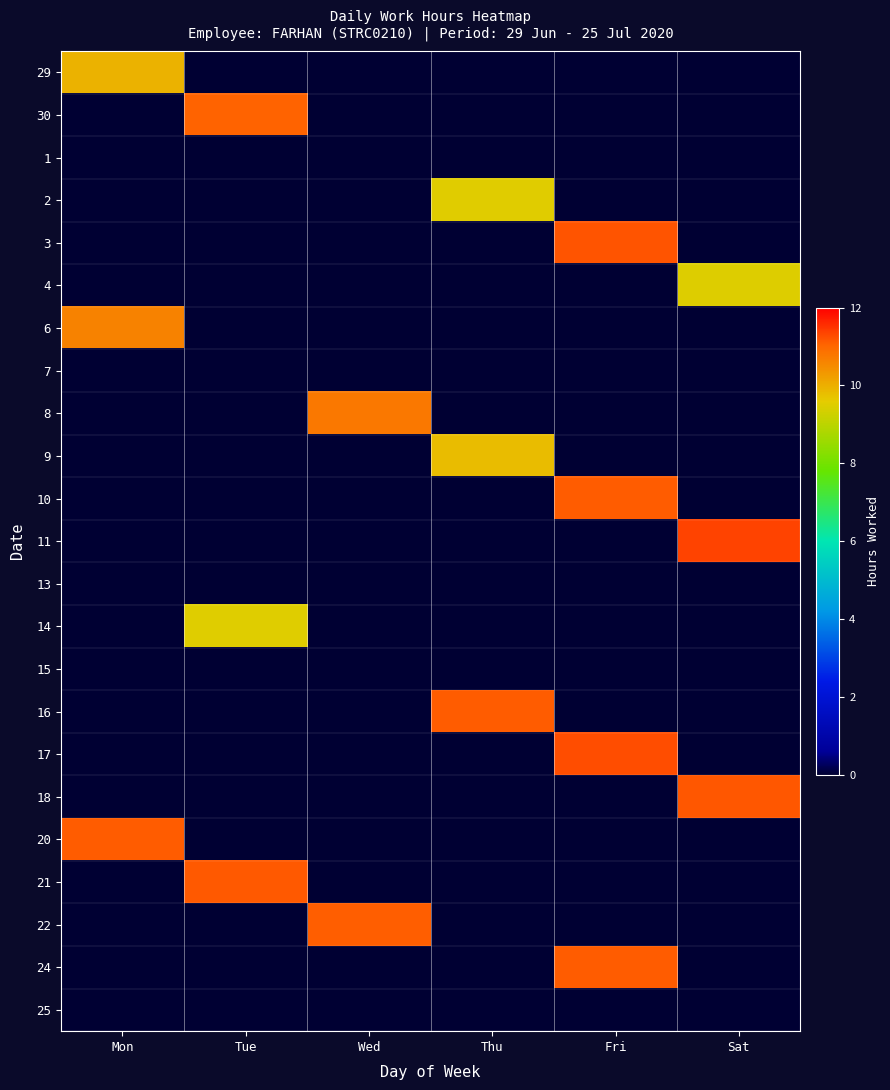

Reading right to left, list all the values displayed in this chart.

29: Sat=0.0	Fri=0.0	Thu=0.0	Wed=0.0	Tue=0.0	Mon=9.9
30: Sat=0.0	Fri=0.0	Thu=0.0	Wed=0.0	Tue=11.0	Mon=0.0
1: Sat=0.0	Fri=0.0	Thu=0.0	Wed=0.0	Tue=0.0	Mon=0.0
2: Sat=0.0	Fri=0.0	Thu=9.5	Wed=0.0	Tue=0.0	Mon=0.0
3: Sat=0.0	Fri=11.2	Thu=0.0	Wed=0.0	Tue=0.0	Mon=0.0
4: Sat=9.5	Fri=0.0	Thu=0.0	Wed=0.0	Tue=0.0	Mon=0.0
6: Sat=0.0	Fri=0.0	Thu=0.0	Wed=0.0	Tue=0.0	Mon=10.6
7: Sat=0.0	Fri=0.0	Thu=0.0	Wed=0.0	Tue=0.0	Mon=0.0
8: Sat=0.0	Fri=0.0	Thu=0.0	Wed=10.8	Tue=0.0	Mon=0.0
9: Sat=0.0	Fri=0.0	Thu=9.8	Wed=0.0	Tue=0.0	Mon=0.0
10: Sat=0.0	Fri=11.1	Thu=0.0	Wed=0.0	Tue=0.0	Mon=0.0
11: Sat=11.3	Fri=0.0	Thu=0.0	Wed=0.0	Tue=0.0	Mon=0.0
13: Sat=0.0	Fri=0.0	Thu=0.0	Wed=0.0	Tue=0.0	Mon=0.0
14: Sat=0.0	Fri=0.0	Thu=0.0	Wed=0.0	Tue=9.5	Mon=0.0
15: Sat=0.0	Fri=0.0	Thu=0.0	Wed=0.0	Tue=0.0	Mon=0.0
16: Sat=0.0	Fri=0.0	Thu=11.1	Wed=0.0	Tue=0.0	Mon=0.0
17: Sat=0.0	Fri=11.2	Thu=0.0	Wed=0.0	Tue=0.0	Mon=0.0
18: Sat=11.2	Fri=0.0	Thu=0.0	Wed=0.0	Tue=0.0	Mon=0.0
20: Sat=0.0	Fri=0.0	Thu=0.0	Wed=0.0	Tue=0.0	Mon=11.1
21: Sat=0.0	Fri=0.0	Thu=0.0	Wed=0.0	Tue=11.2	Mon=0.0
22: Sat=0.0	Fri=0.0	Thu=0.0	Wed=11.1	Tue=0.0	Mon=0.0
24: Sat=0.0	Fri=11.1	Thu=0.0	Wed=0.0	Tue=0.0	Mon=0.0
25: Sat=0.0	Fri=0.0	Thu=0.0	Wed=0.0	Tue=0.0	Mon=0.0